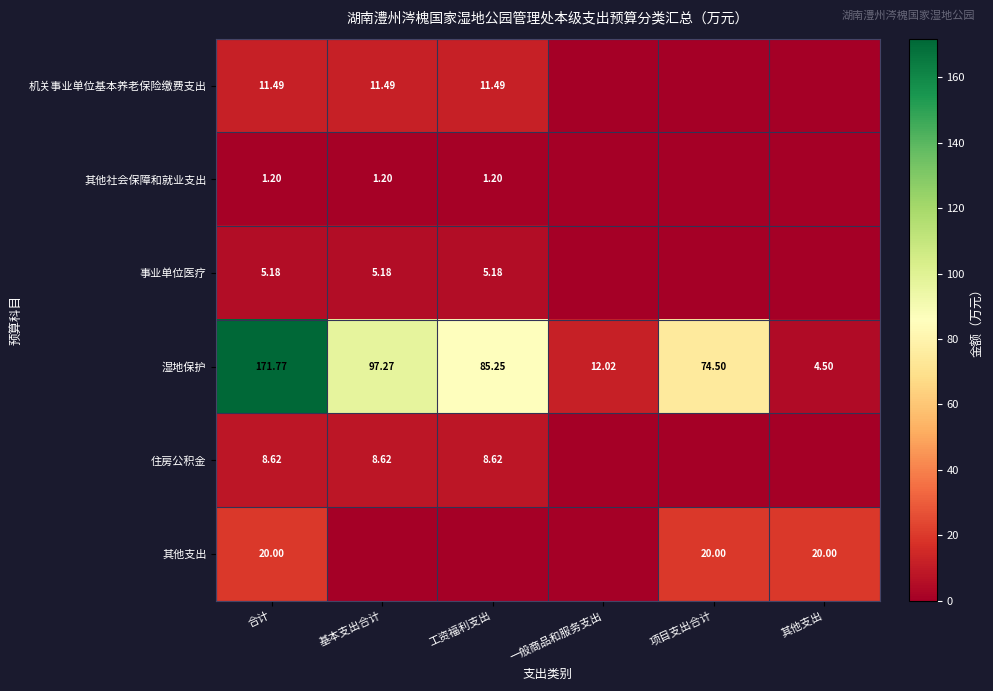

How many data points does each series have?

6